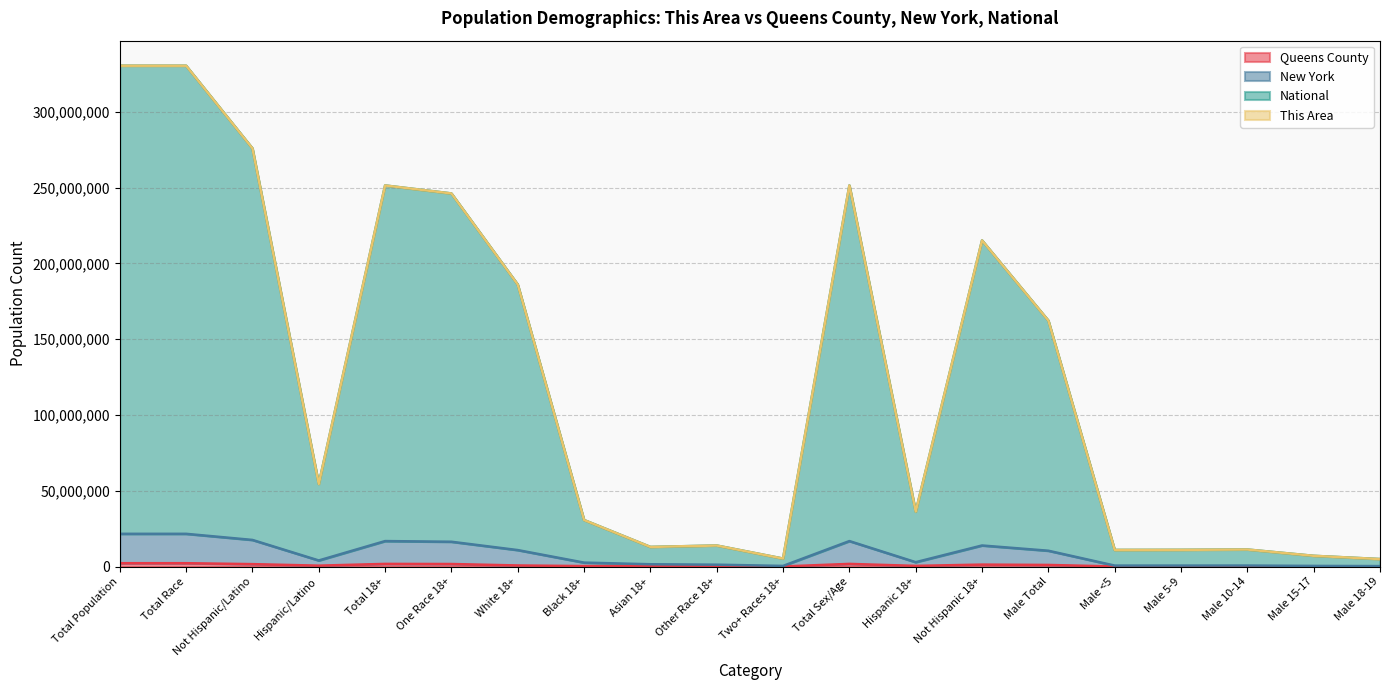

True or false: National and New York cross at least once.

False